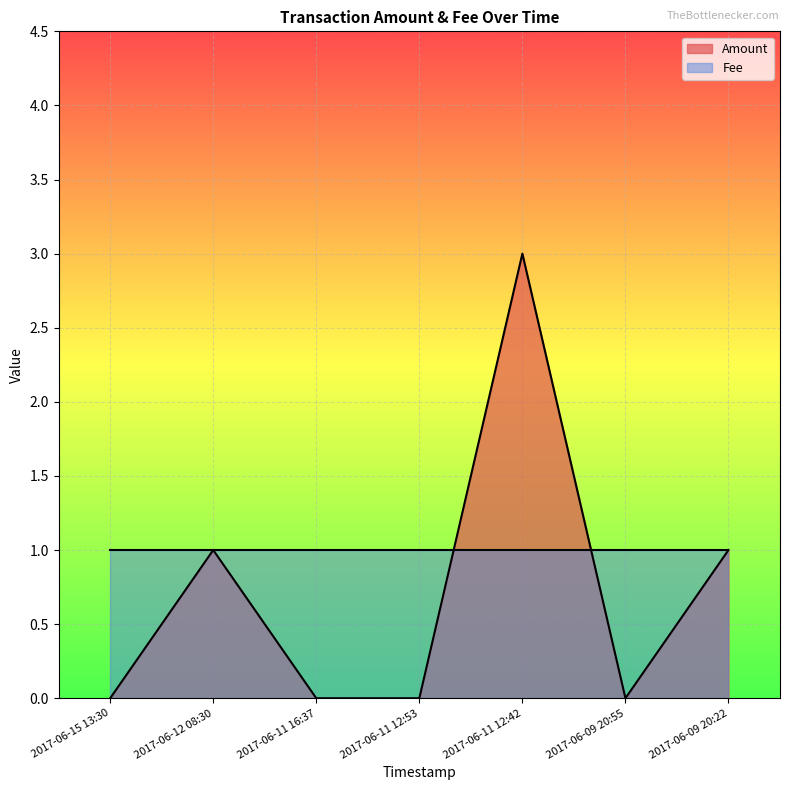

Rank the categories by value from highest to lowest.

2017-06-11 12:42, 2017-06-12 08:30, 2017-06-09 20:22, 2017-06-15 13:30, 2017-06-11 16:37, 2017-06-11 12:53, 2017-06-09 20:55